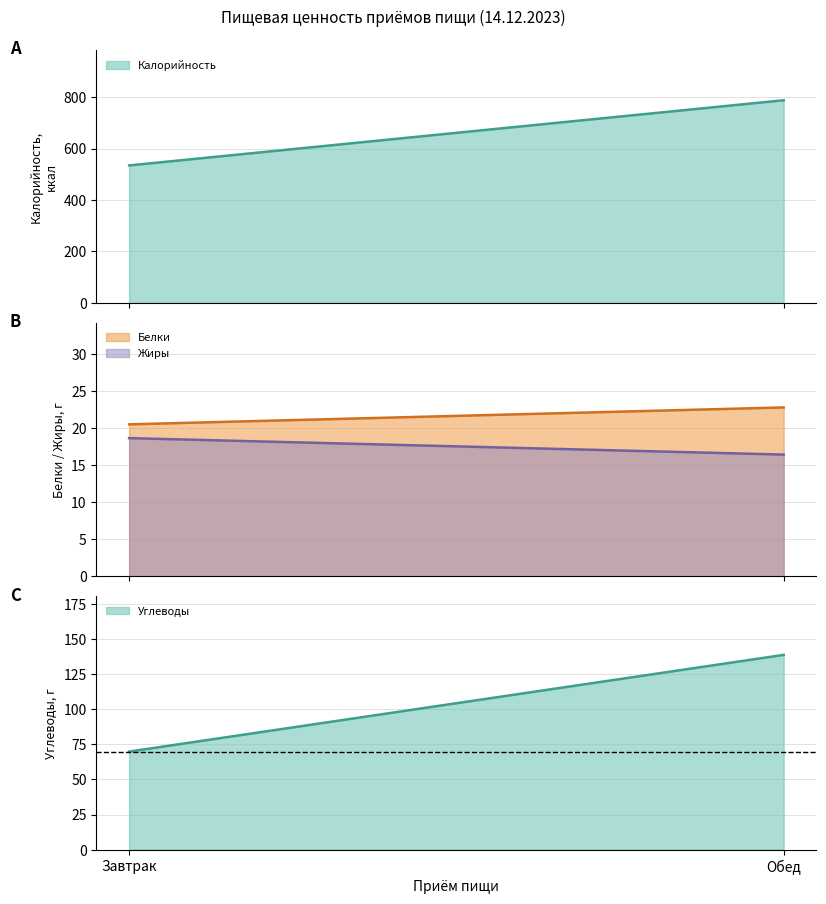

Does the chart have visible grid lines?

Yes